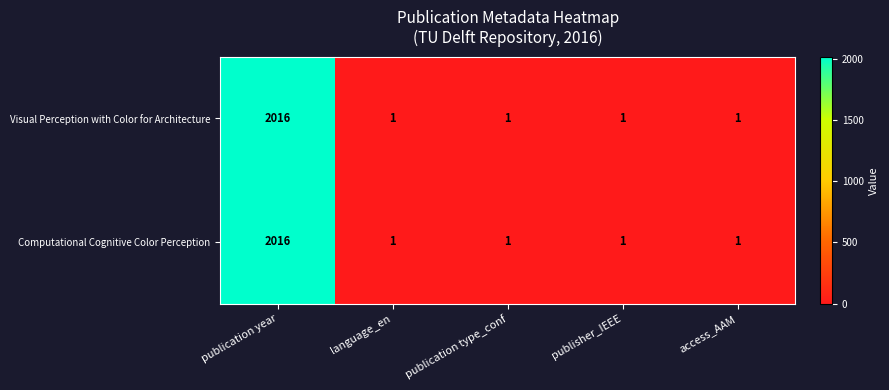

Reading left to right, what are all the values shown in this chart?

Visual Perception with Color for Architecture: publication year=2016	language_en=1	publication type_conf=1	publisher_IEEE=1	access_AAM=1
Computational Cognitive Color Perception: publication year=2016	language_en=1	publication type_conf=1	publisher_IEEE=1	access_AAM=1